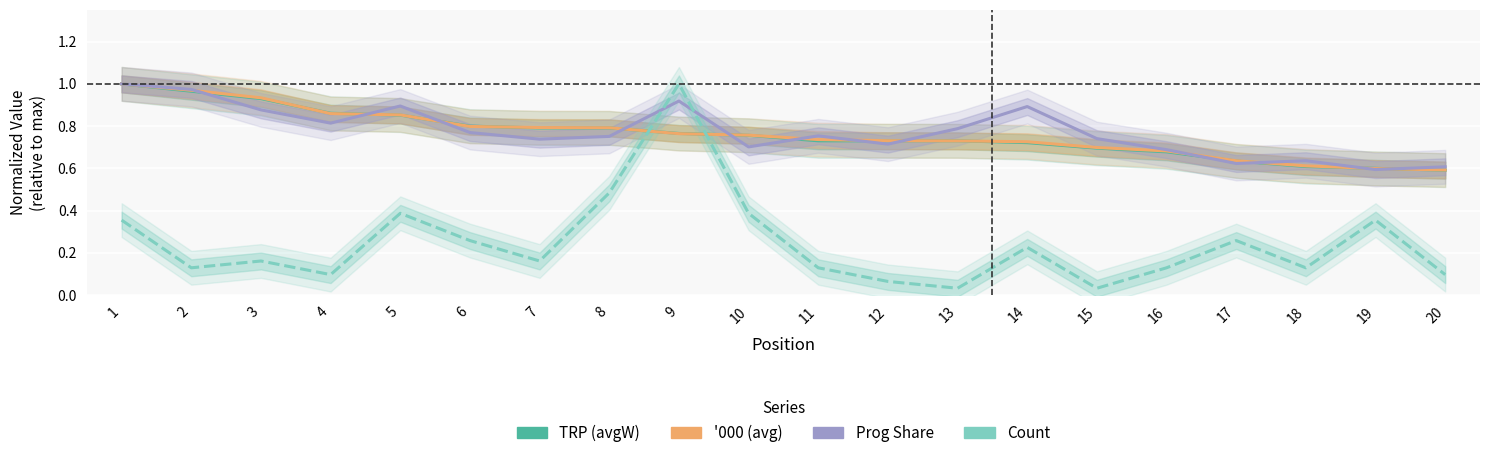

What is the difference between the maximum and minimum values in the Prog Share series?

0.4